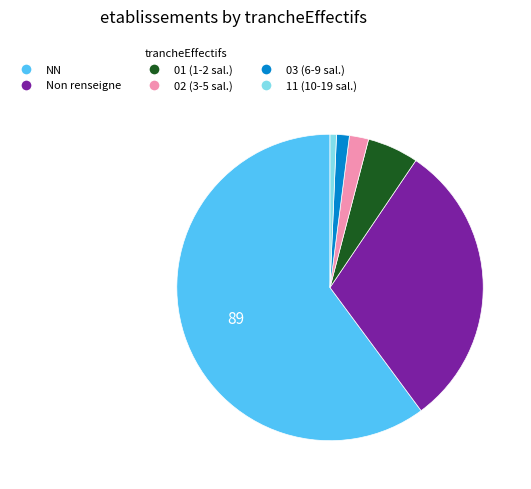

Does any single category account for the majority?

Yes